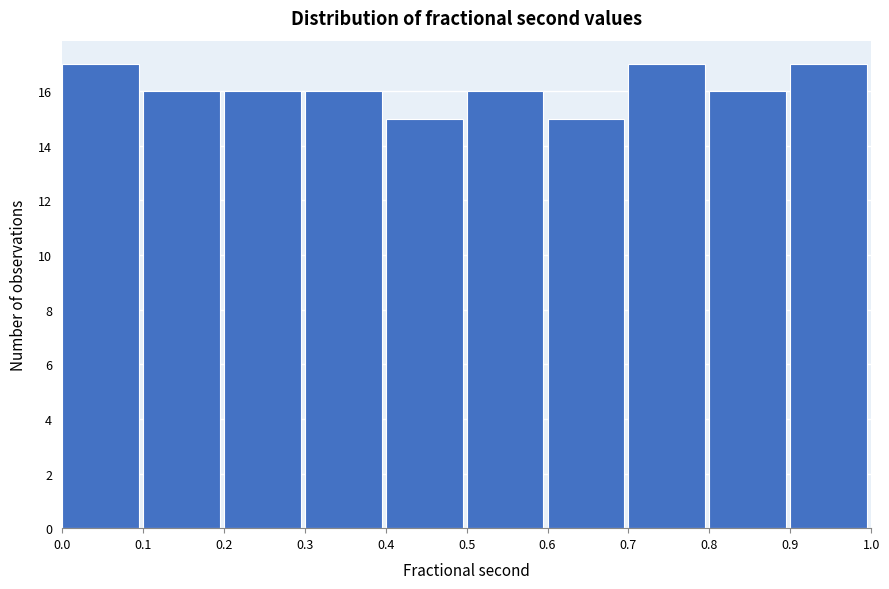

Reading left to right, list every bar in this chart as the range it spans on the x-axis followed by its height. The values are not printed on the chart, so give them approximately, as read against the axis.

0.0 to 0.1: 17
0.1 to 0.2: 16
0.2 to 0.3: 16
0.3 to 0.4: 16
0.4 to 0.5: 15
0.5 to 0.6: 16
0.6 to 0.7: 15
0.7 to 0.8: 17
0.8 to 0.9: 16
0.9 to 1.0: 17